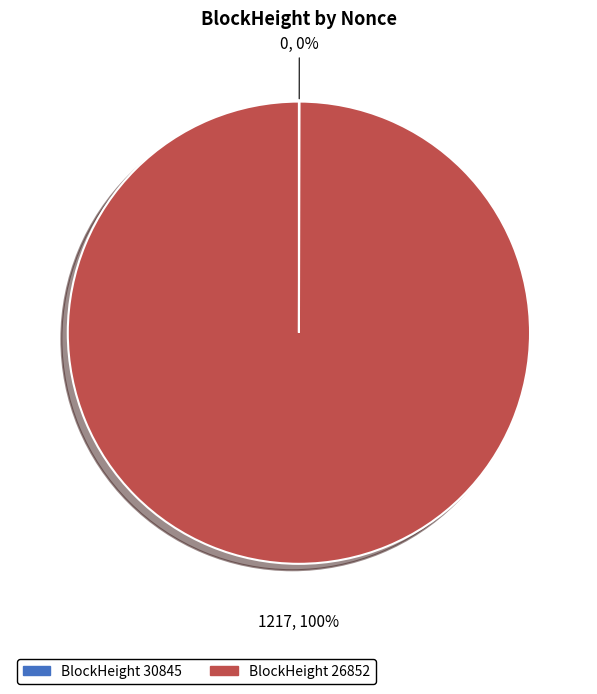

Is there a majority slice in this chart?

Yes